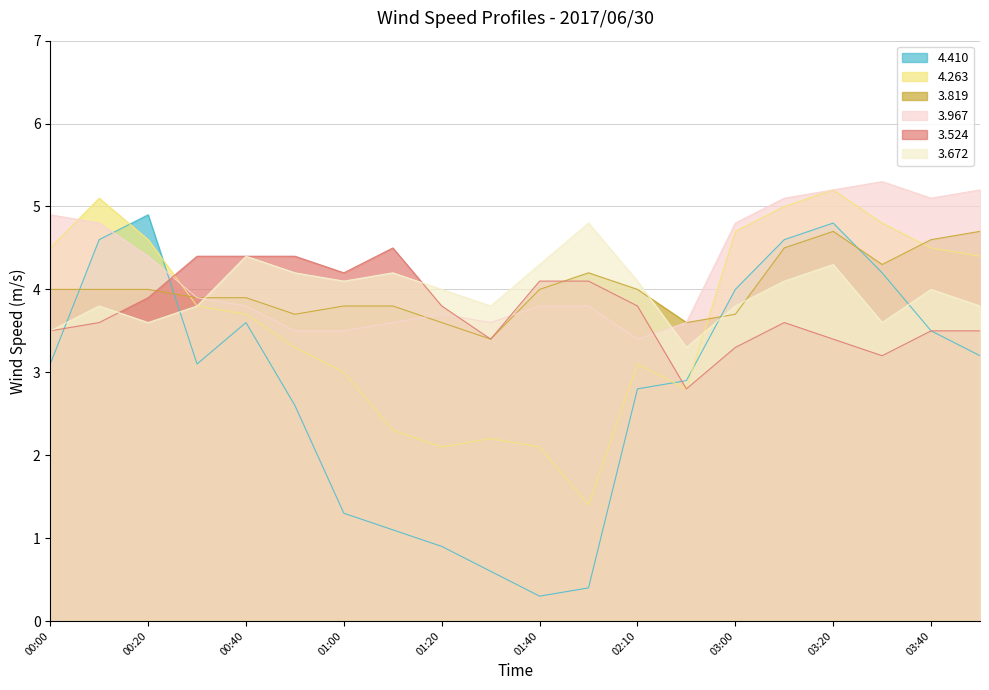

Where is the first local maximum for 3.819?

2017/06/30 01:50